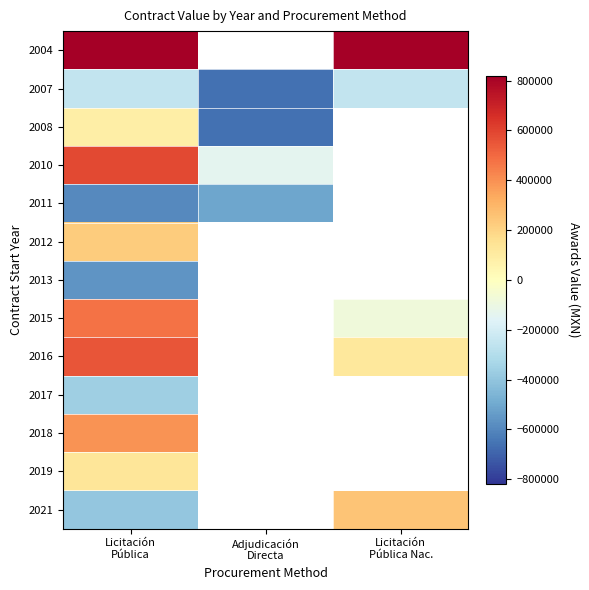

How many series are shown in this chart?

13